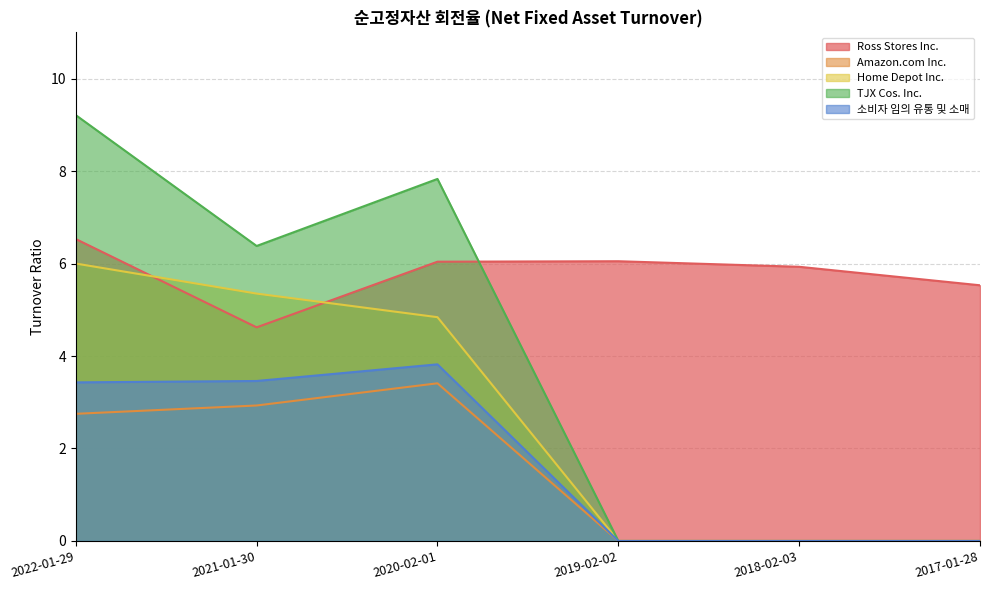

True or false: Home Depot Inc. has more than 1 points higher than both neighbors.

False